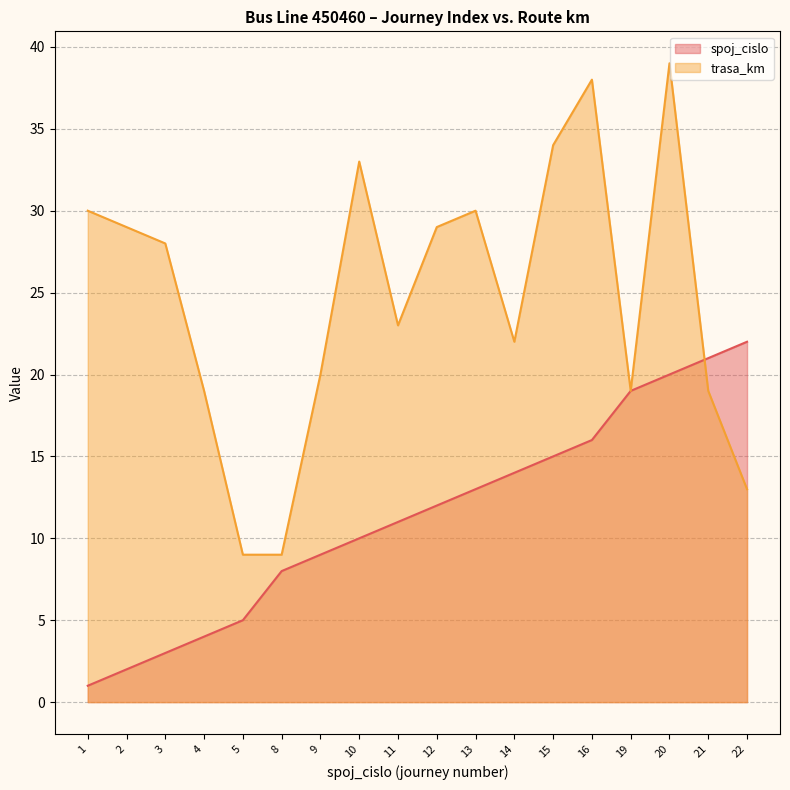

Between 19 and 10, which is larger?

19